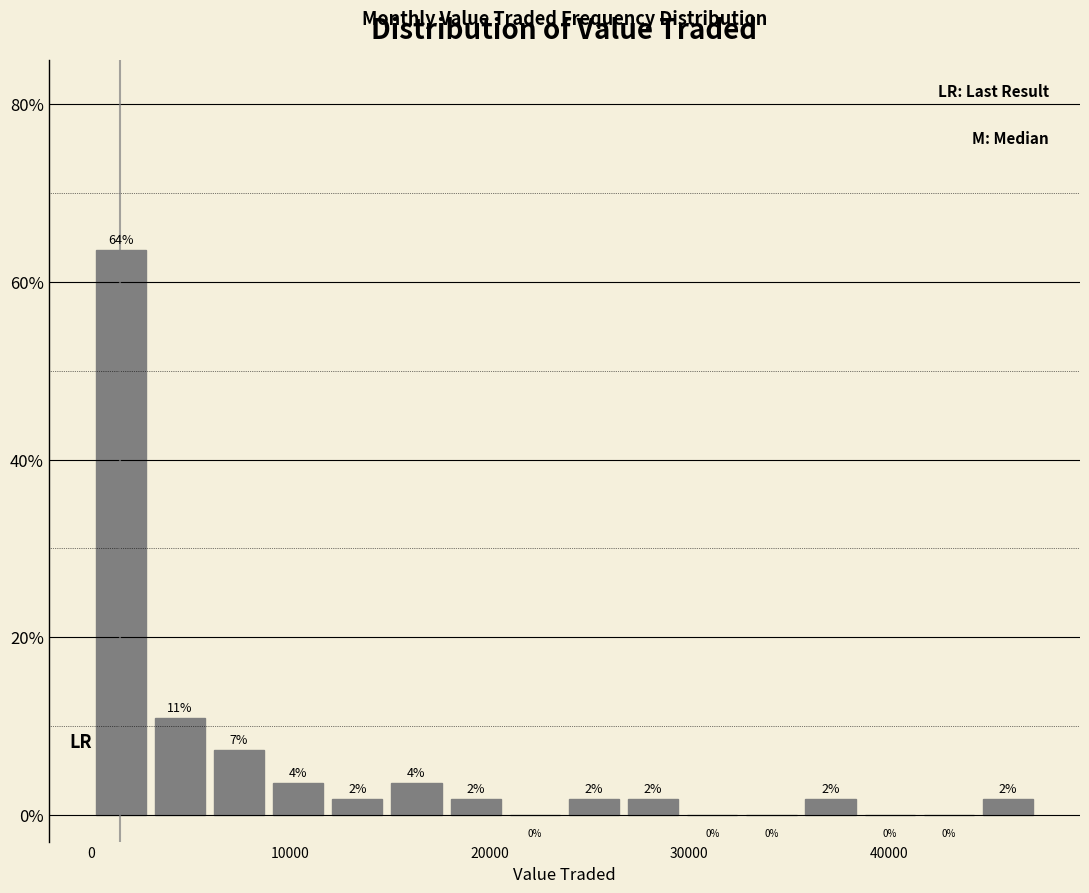

Around what value on the x-axis is the tallest bar? Give the approximate position of its centre, as read against the axis.

1000